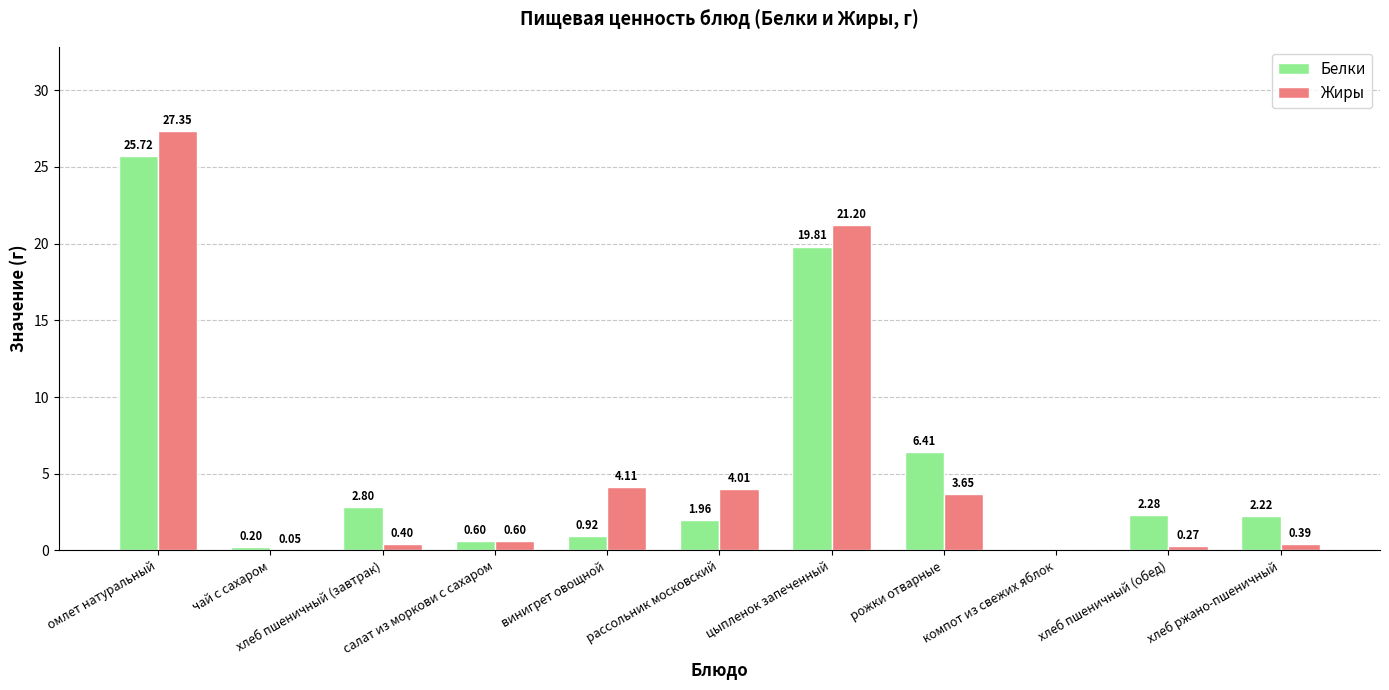

Between чай с сахаром and салат из моркови с сахаром, which series saw the biggest shift?

Жиры